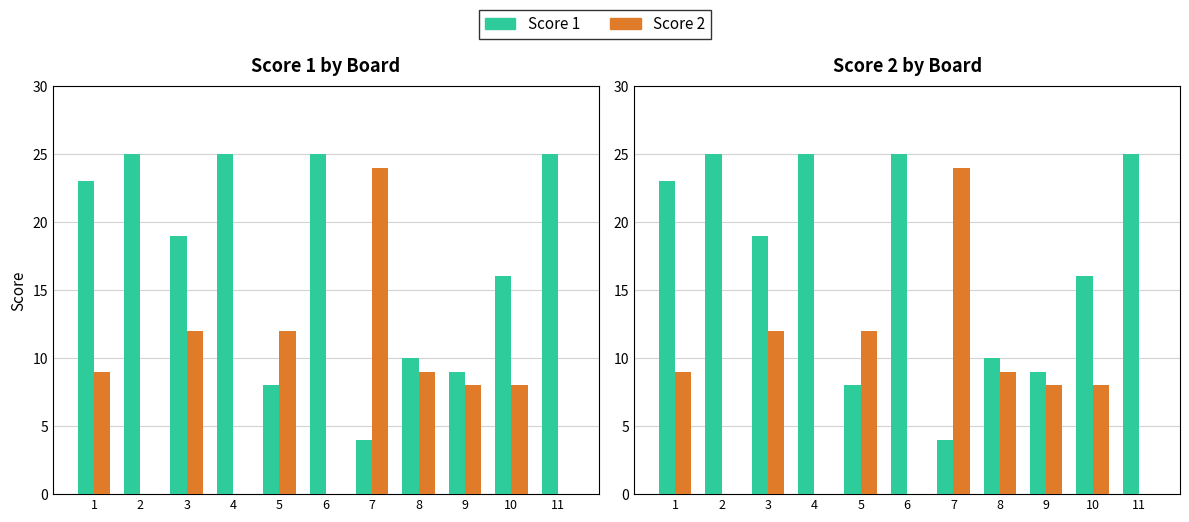

Which category has the highest value across all series?

2